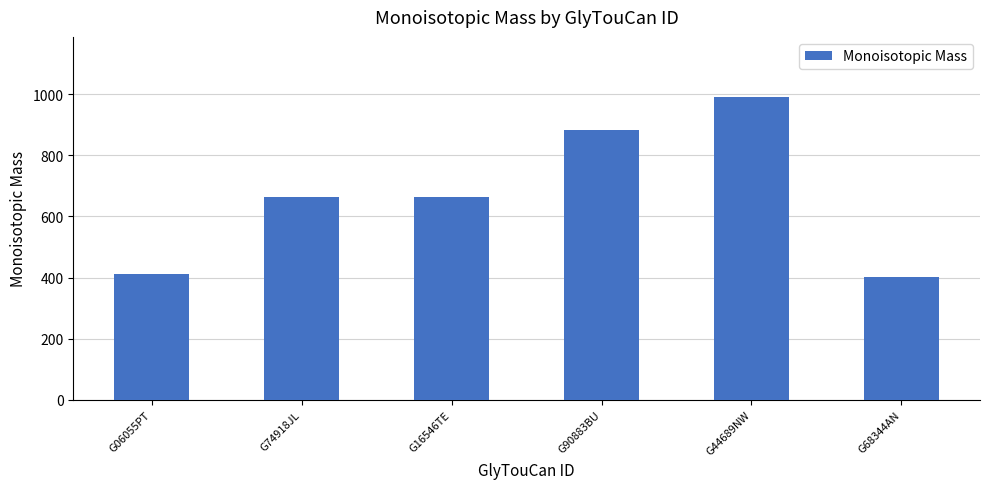

Does the chart contain any negative values?

No